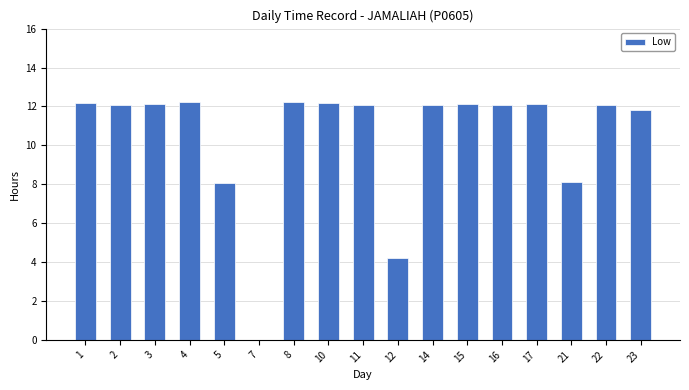

What is the sum of all values?

177.8